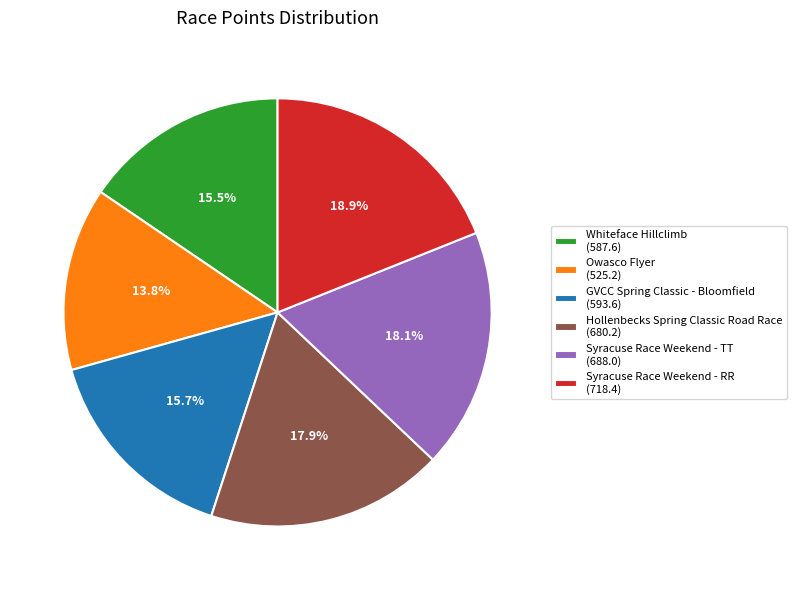

Does any single category account for the majority?

No